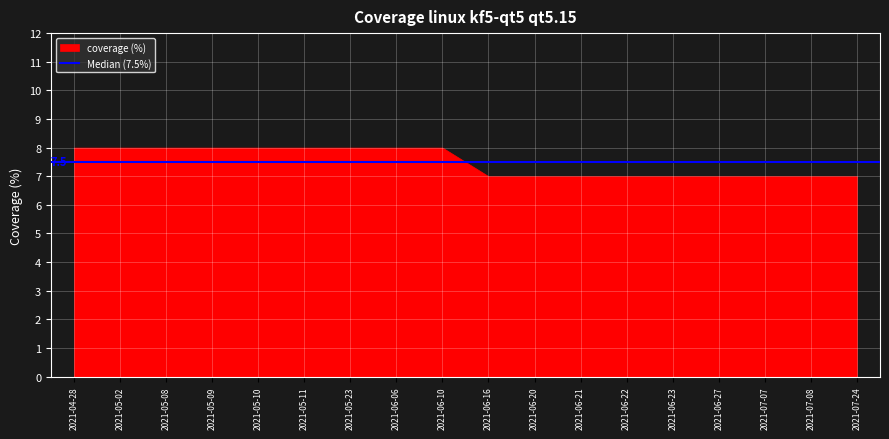

What is the change in value from 2021-05-11 to 2021-06-22?

-1